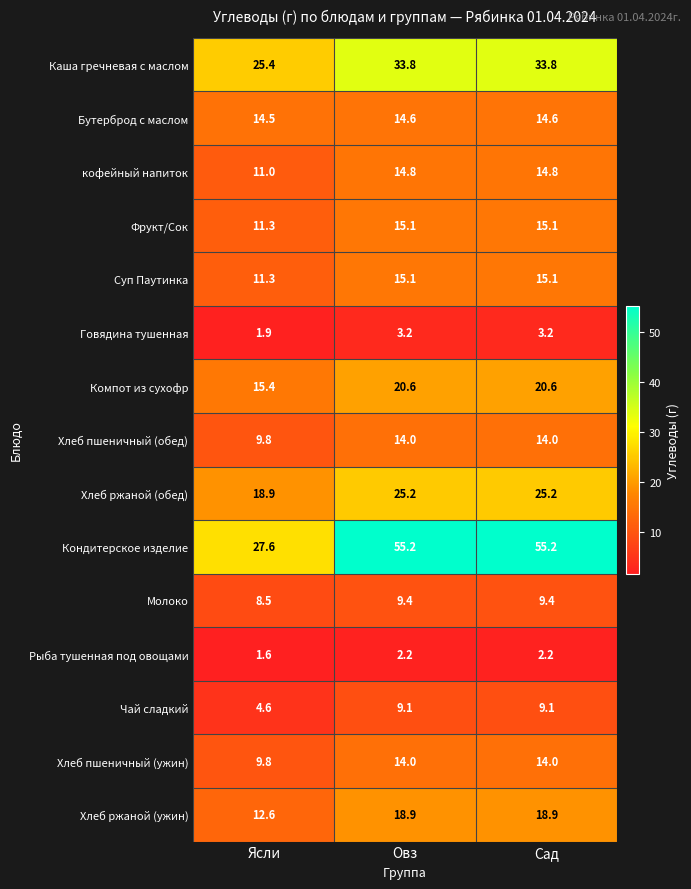

What is the approximate value of Хлеб ржаной (обед) at Ясли?

18.9